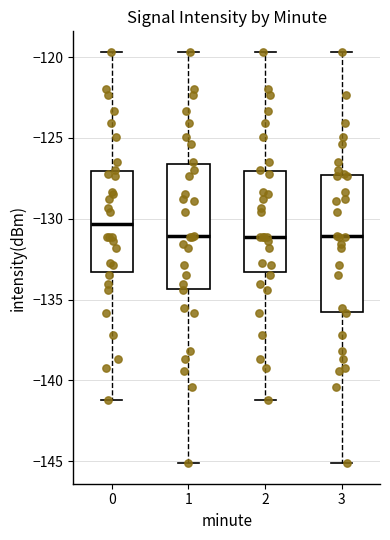

Which box's median line is the highest?

0